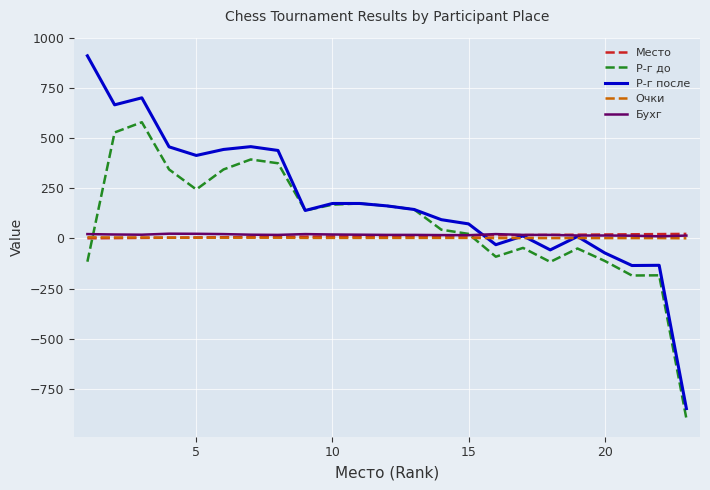

Which series has the largest range (max minus min)?

Р-г после